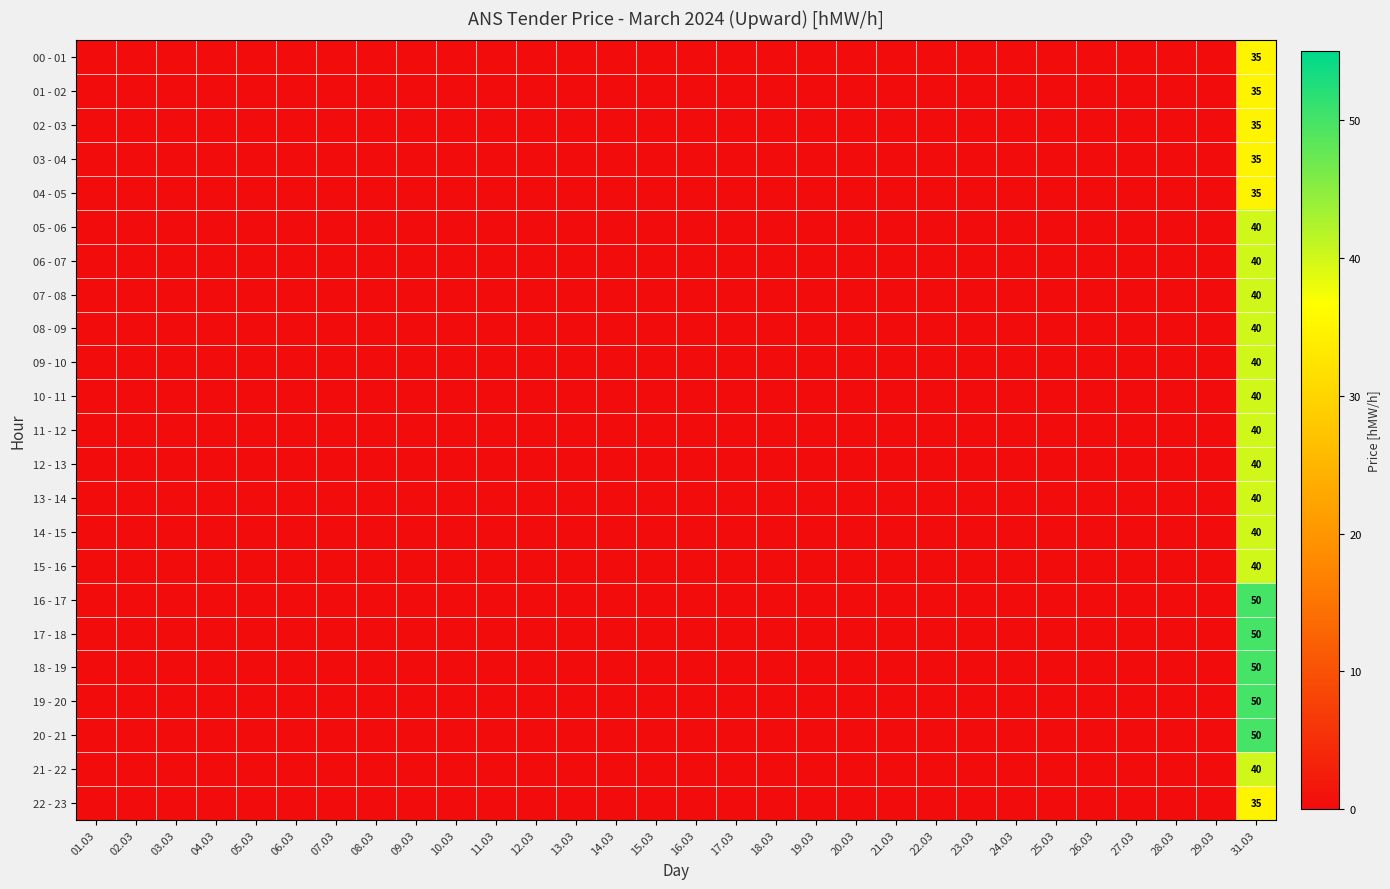

Is it true that 14 - 15 equals -15 at 16.03?

False